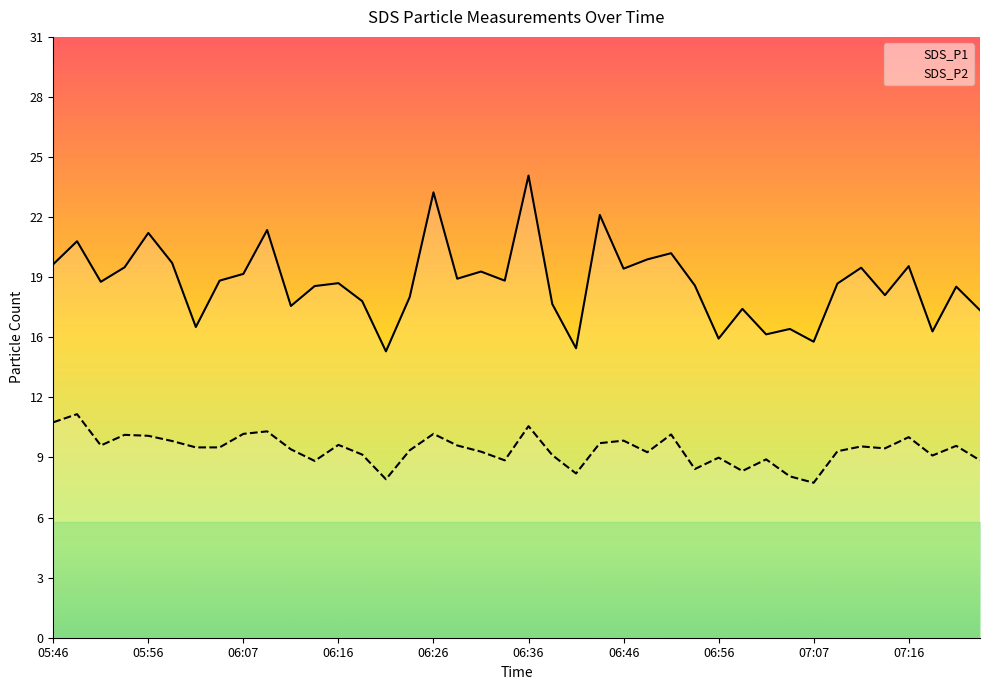

True or false: SDS_P2 and SDS_P1 cross at least once.

False